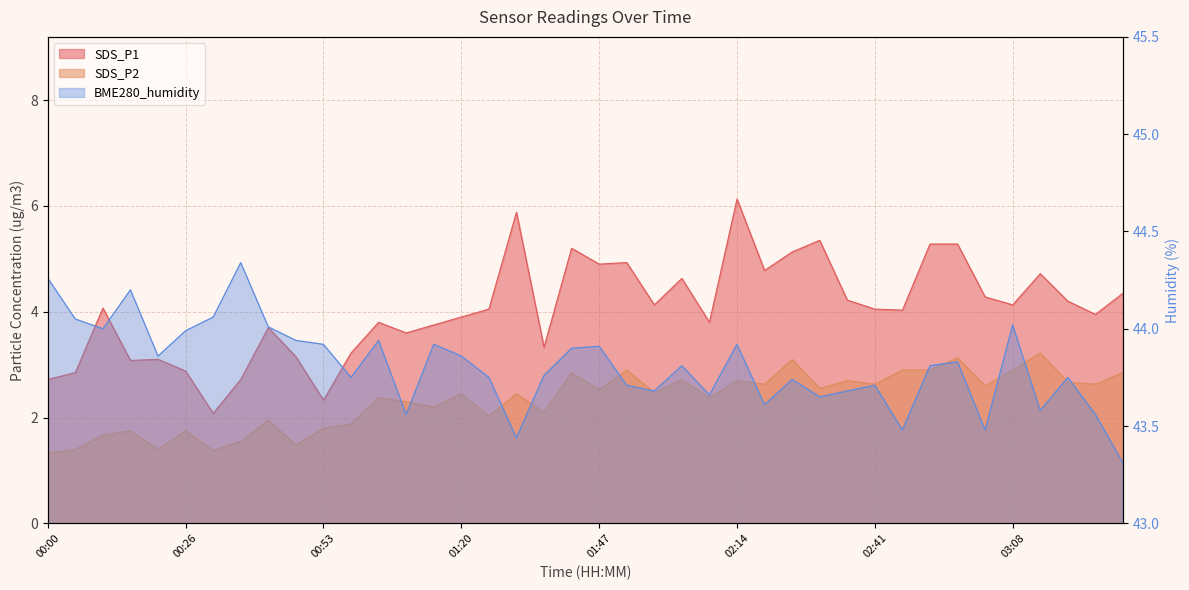

What is the label of the 7th point from the left?

00:32